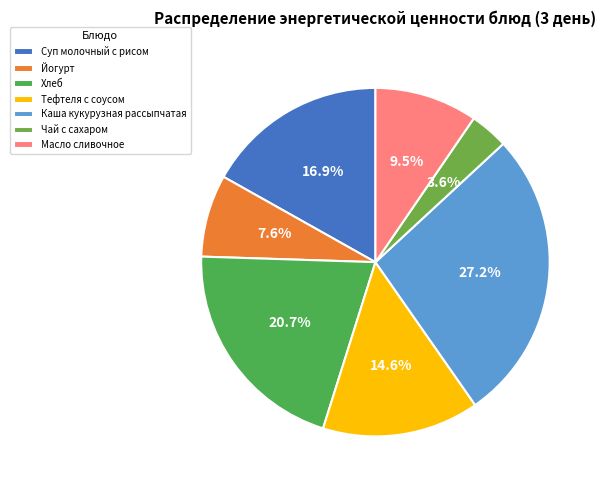

What is the change in value from Тефтеля с соусом to Масло сливочное?

-39.4